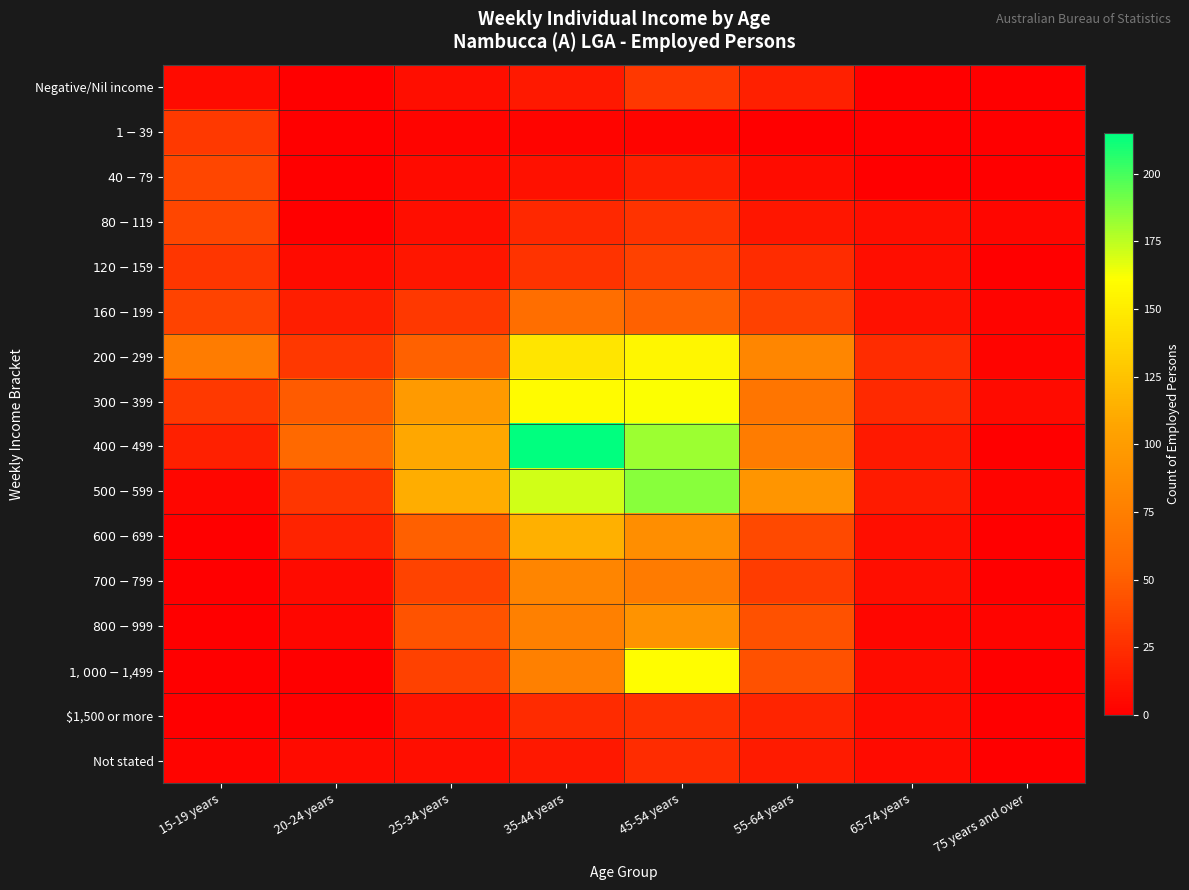

How many series are shown in this chart?

16